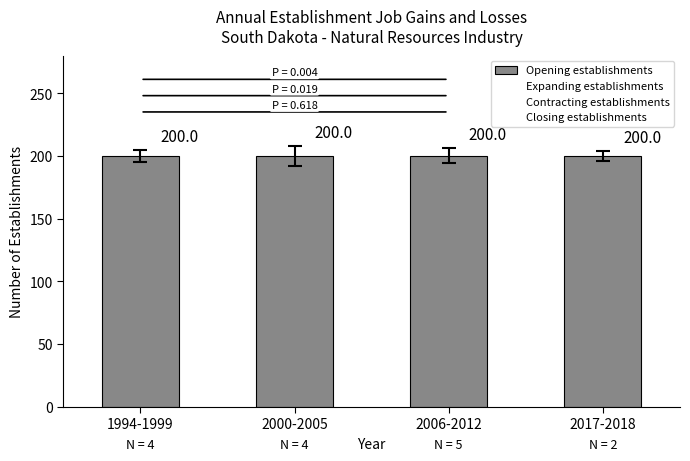

What is the label of the 4th bar from the right?

1994-1999